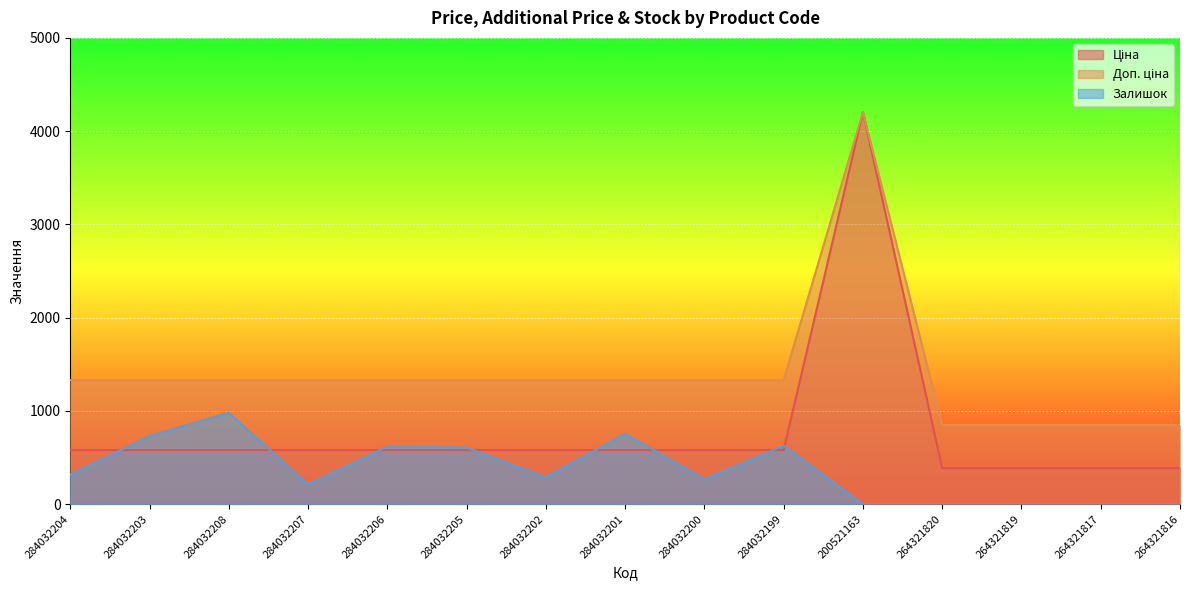

What is the sum of all Ціна values?

11556.1